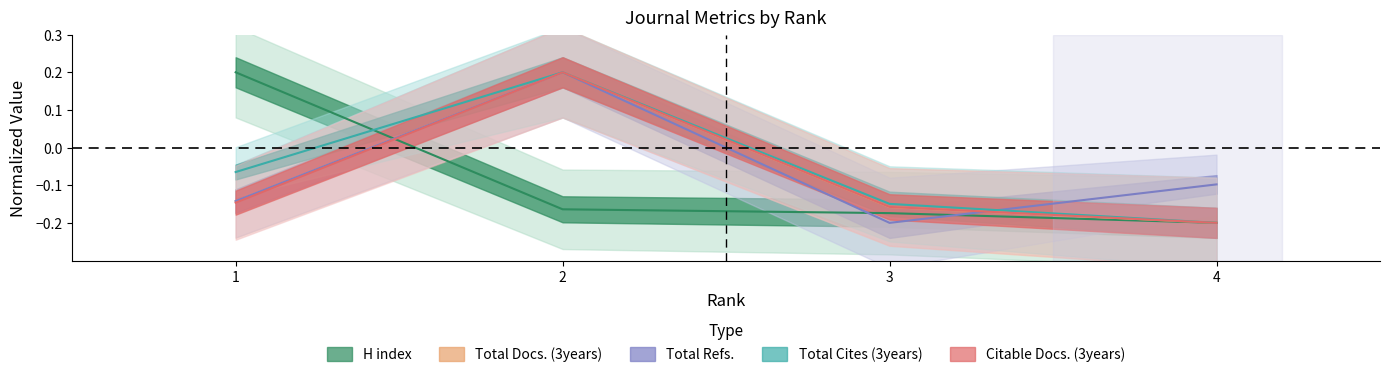

What is the total value across all series at 4?

-0.9